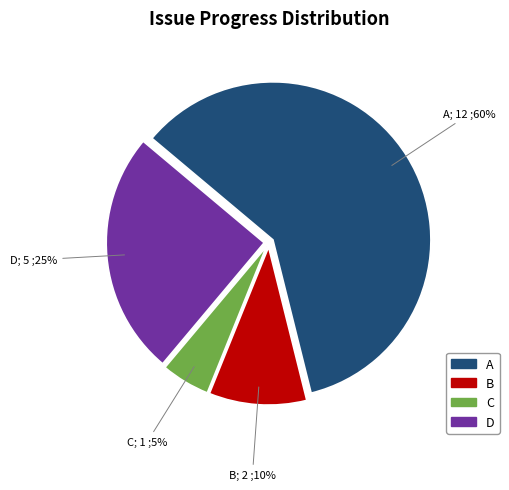

To the nearest percent, what is the average slice percentage?

25%